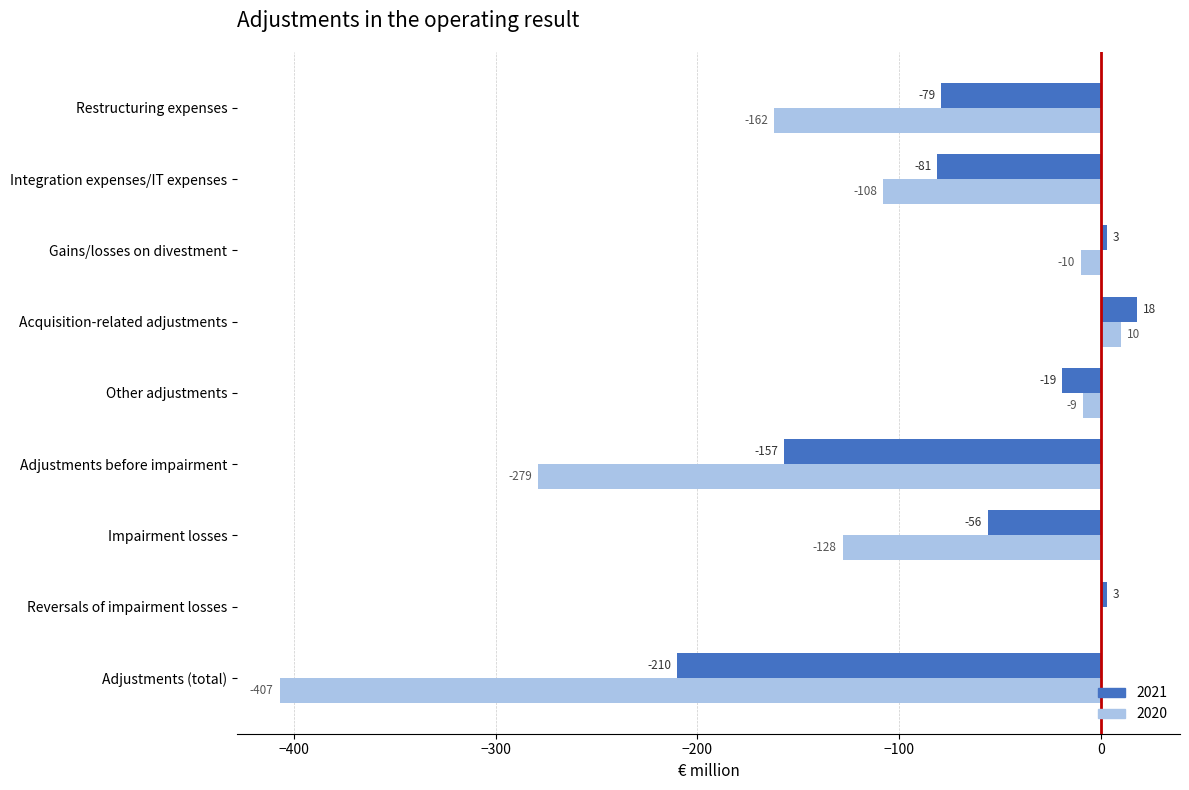

What are all the series names shown in the legend?

2021, 2020